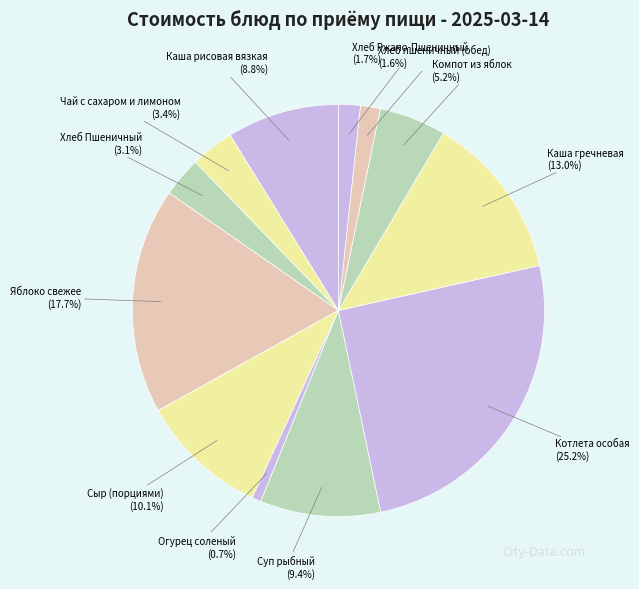

Count the number of slices in the pie.

12